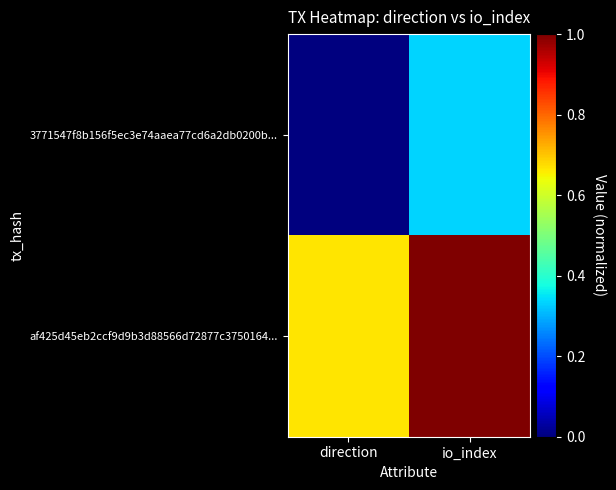

Rank the series by their maximum value, from lowest to highest.

3771547f8b156f5ec3e74aaea77cd6a2db0200b..., af425d45eb2ccf9d9b3d88566d72877c3750164...